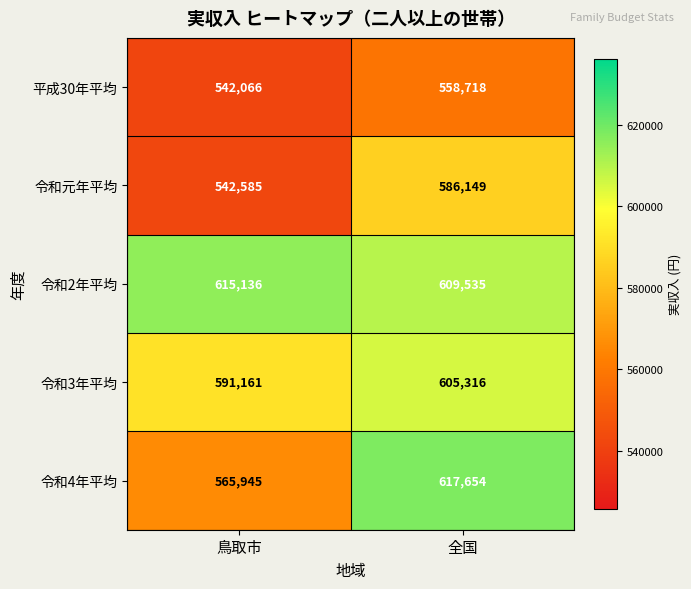

What is the average value of the 令和2年平均 series?

612336